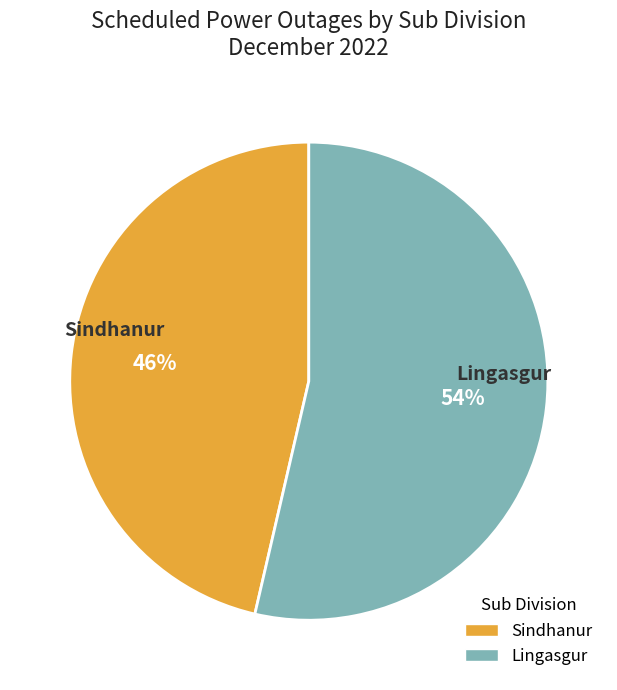

Does any single category account for the majority?

Yes